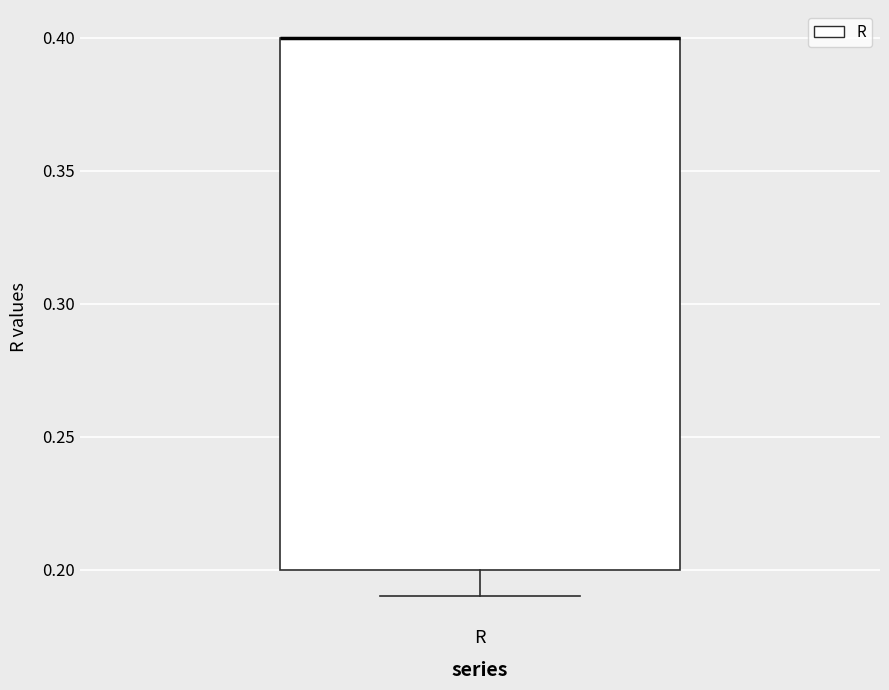

Where is the lower edge of the box for R on the y-axis? The values are not printed on the chart, so give them approximately, as read against the axis.

0.20